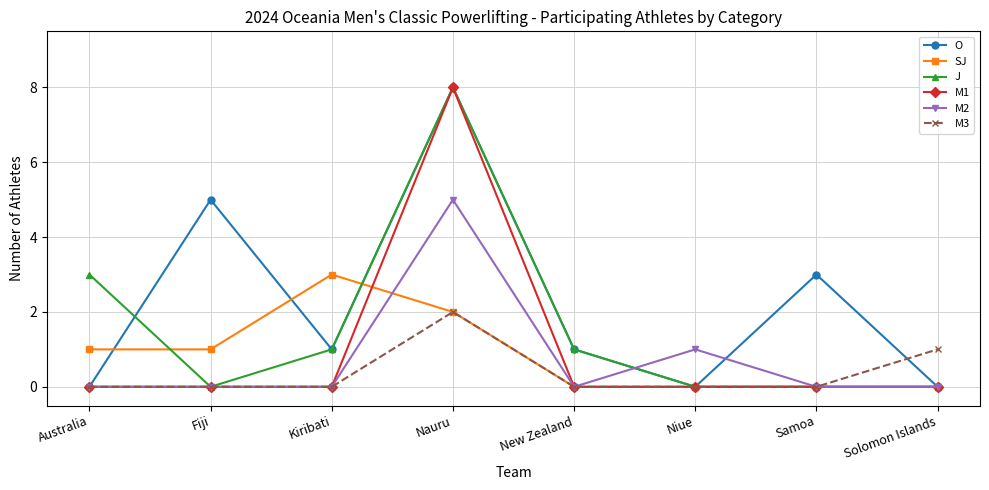

True or false: J has more than 0 points higher than both neighbors.

True